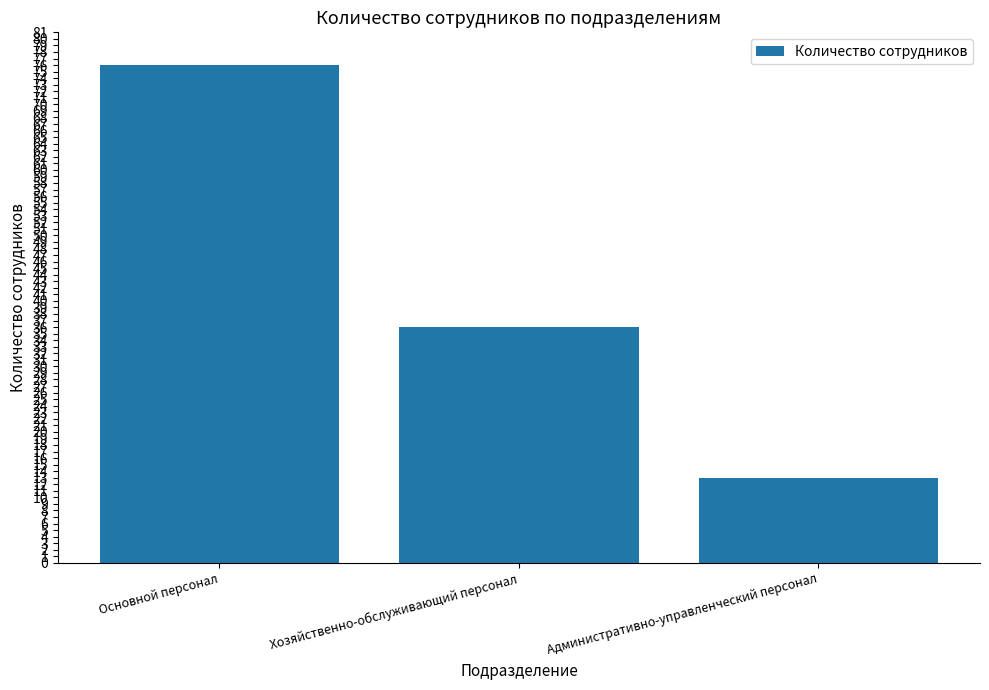

The chart shows a value of 13 at Хозяйственно-обслуживающий персонал. True or false?

False